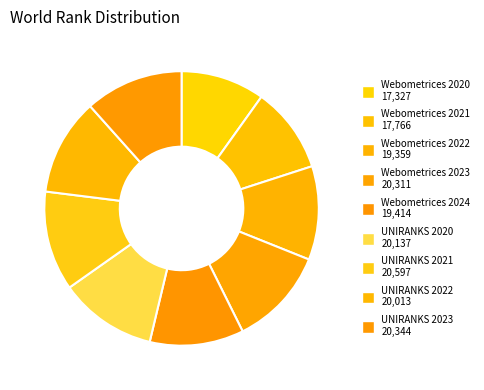

Is there a majority slice in this chart?

No